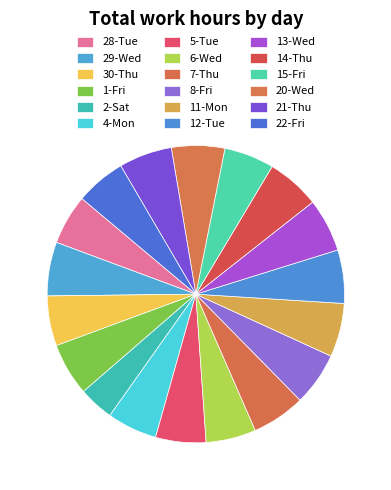

True or false: 4-Mon accounts for 12% of the total.

False